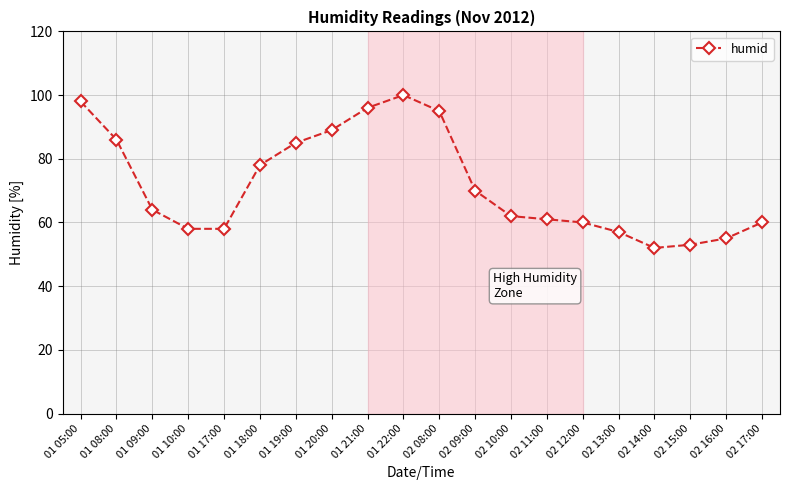

What position from the right is 02 10:00?

8